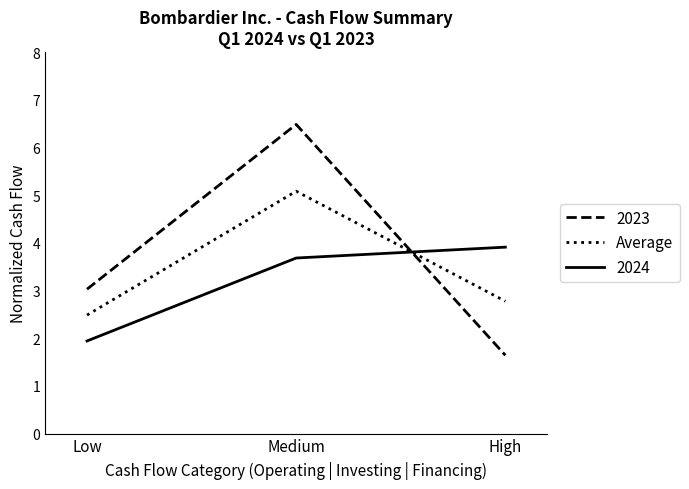

What is the maximum value shown in the chart?

6.5